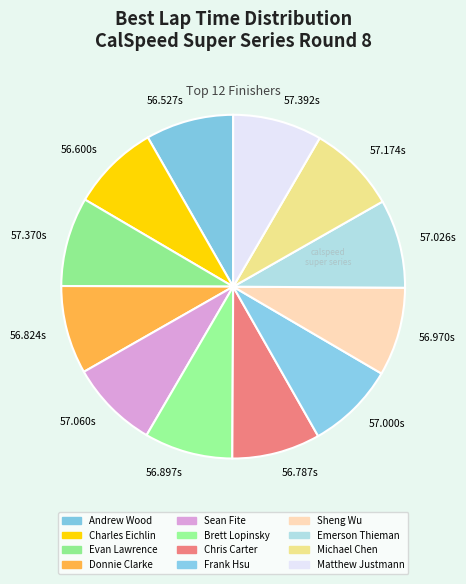

How many segments does this pie chart have?

12